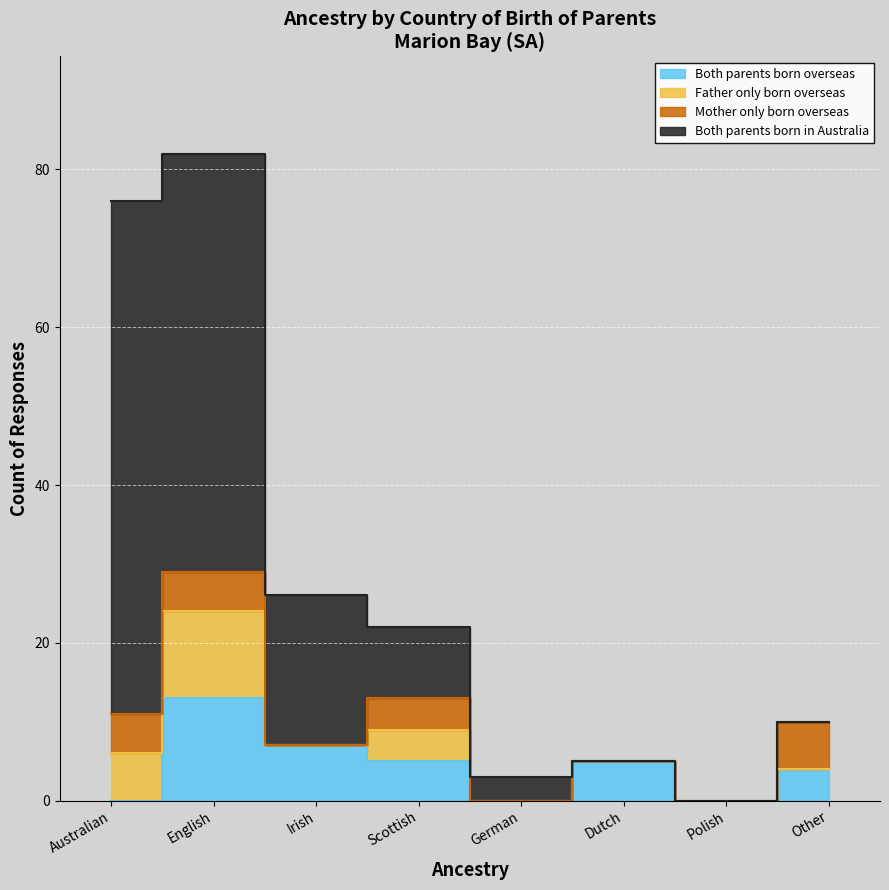

True or false: Both parents born overseas has a value of 13 at English.

True